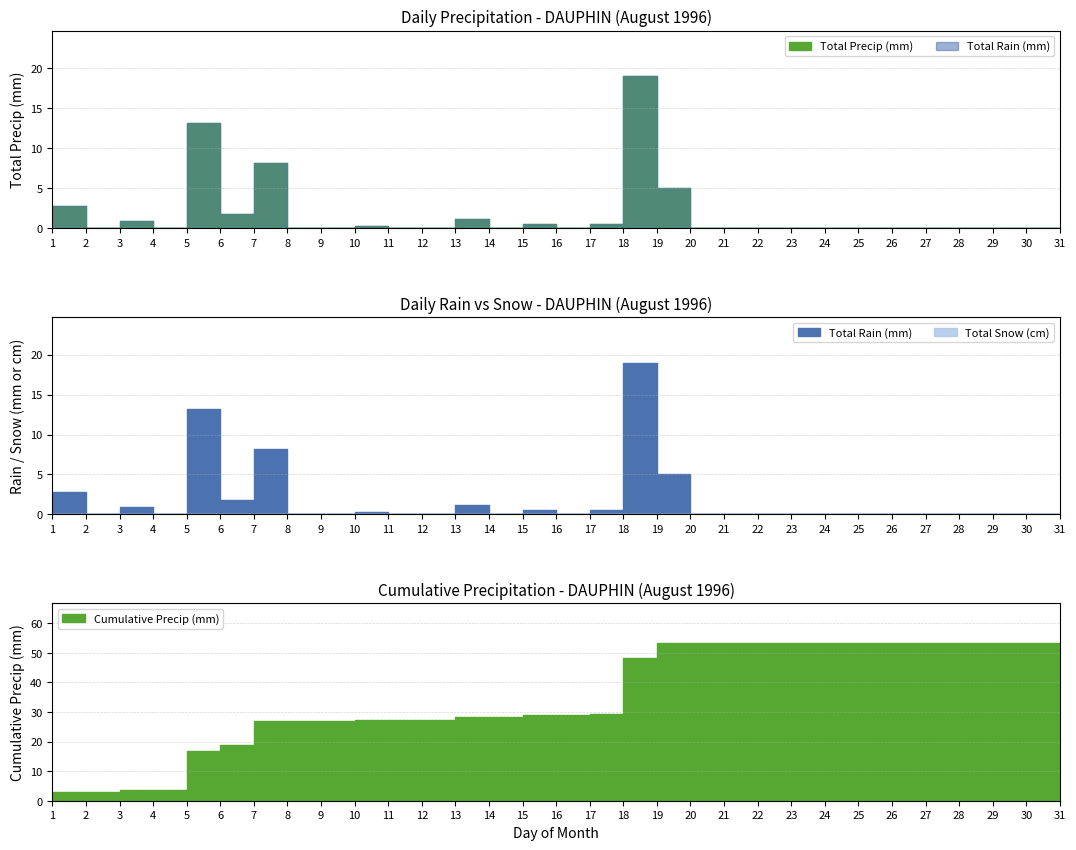

Where is the first local minimum for Total Rain (mm)?

2